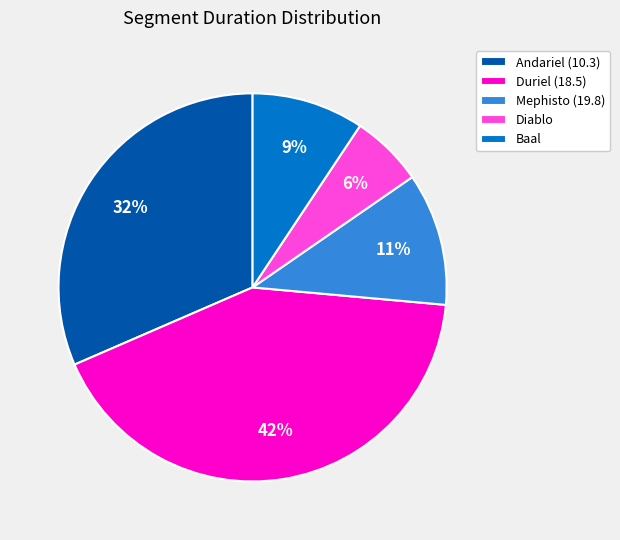

Is it true that Andariel (10.3) is 22% of the pie?

False